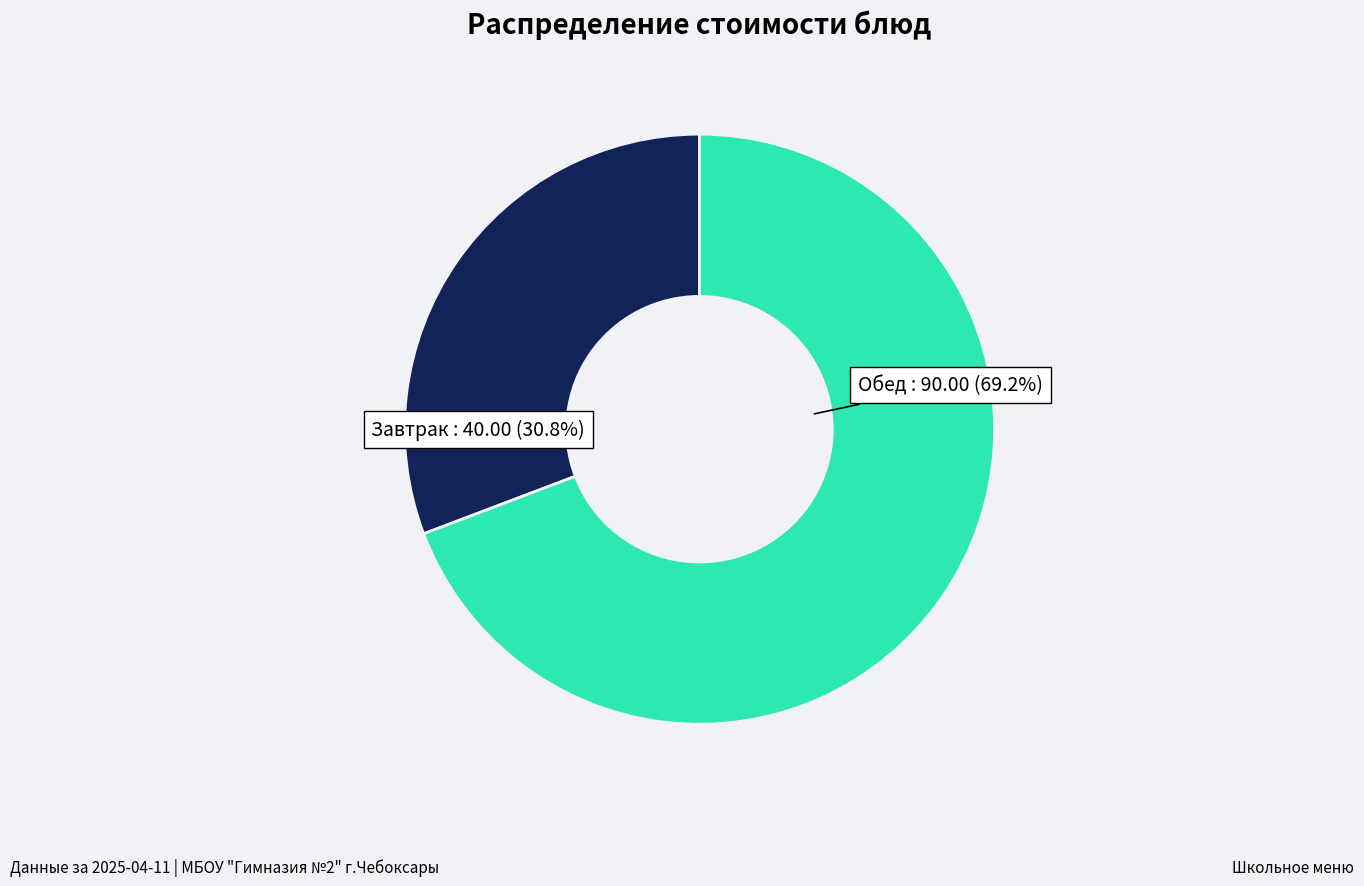

Does any single category account for the majority?

Yes